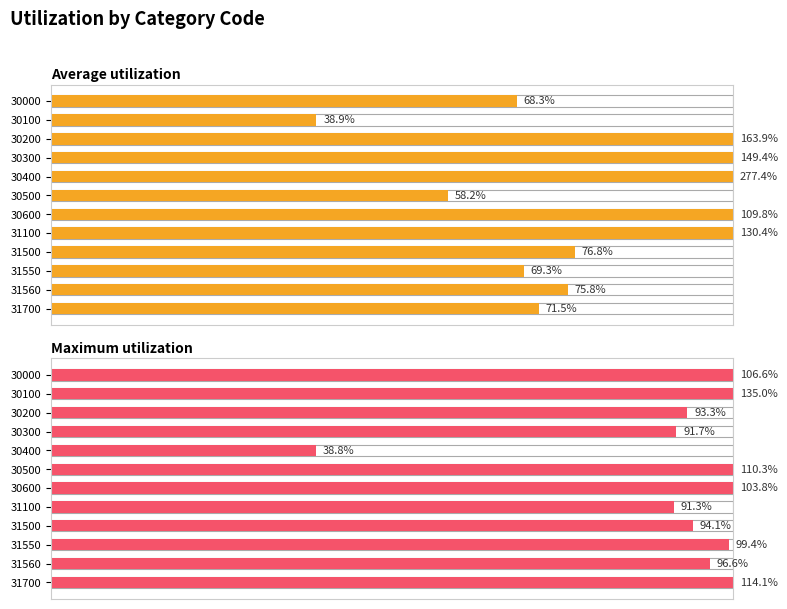

At 31560, list the series in order from largest to smallest.

Maximum utilization, Average utilization